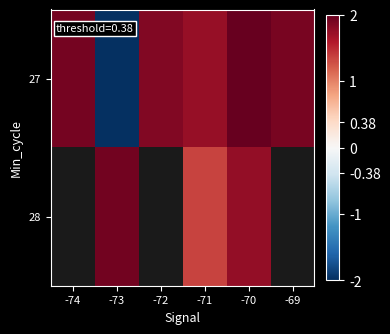

What is the lowest value of the 27 series?

-2.0